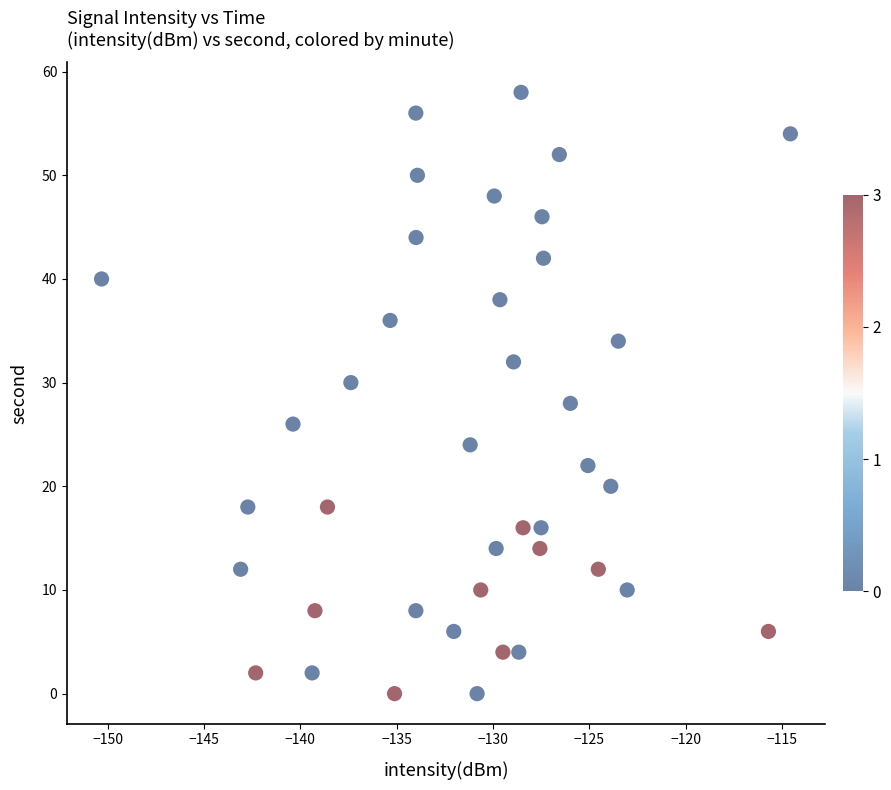

What is the range of Y values (max minus min)?

58